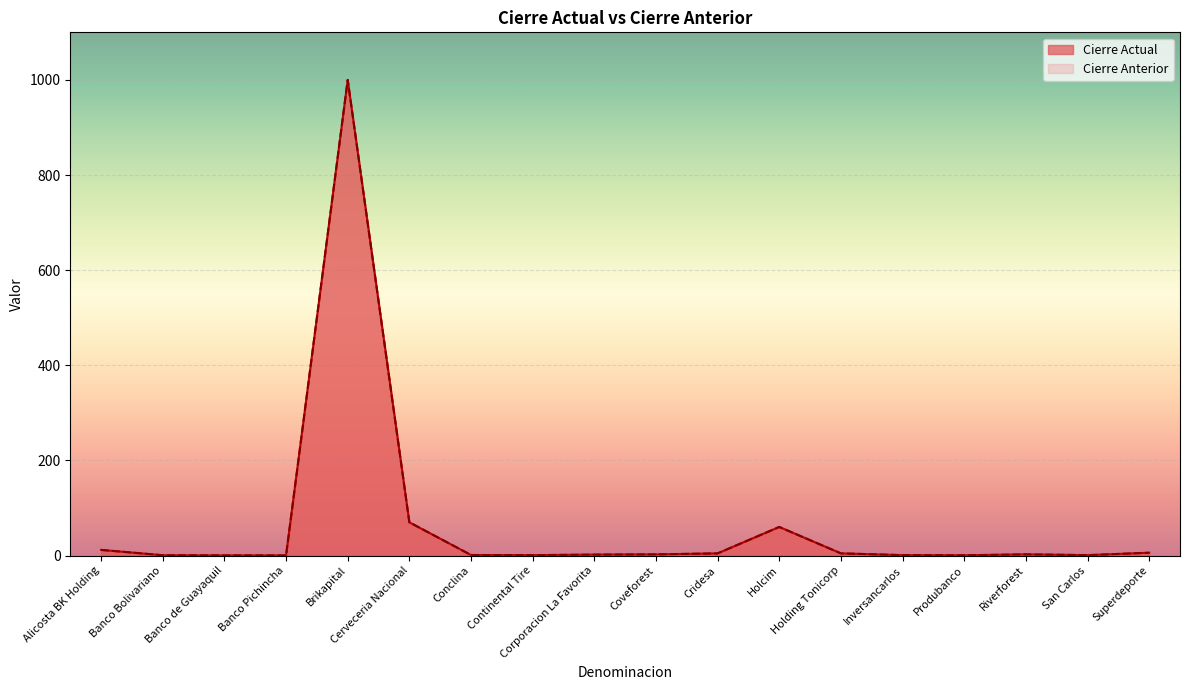

Reading left to right, list all the values displayed in this chart.

Cierre Actual: 12.0	0.8	0.4	0.4	1000.0	70.0	1.2	1.0	2.1	2.6	4.7	60.2	4.7	1.0	0.7	2.6	1.0	6.0
Cierre Anterior: 12.0	0.8	0.4	0.4	1000.0	70.0	1.2	1.0	2.1	2.6	4.7	60.2	4.7	1.0	0.7	2.6	1.0	6.0